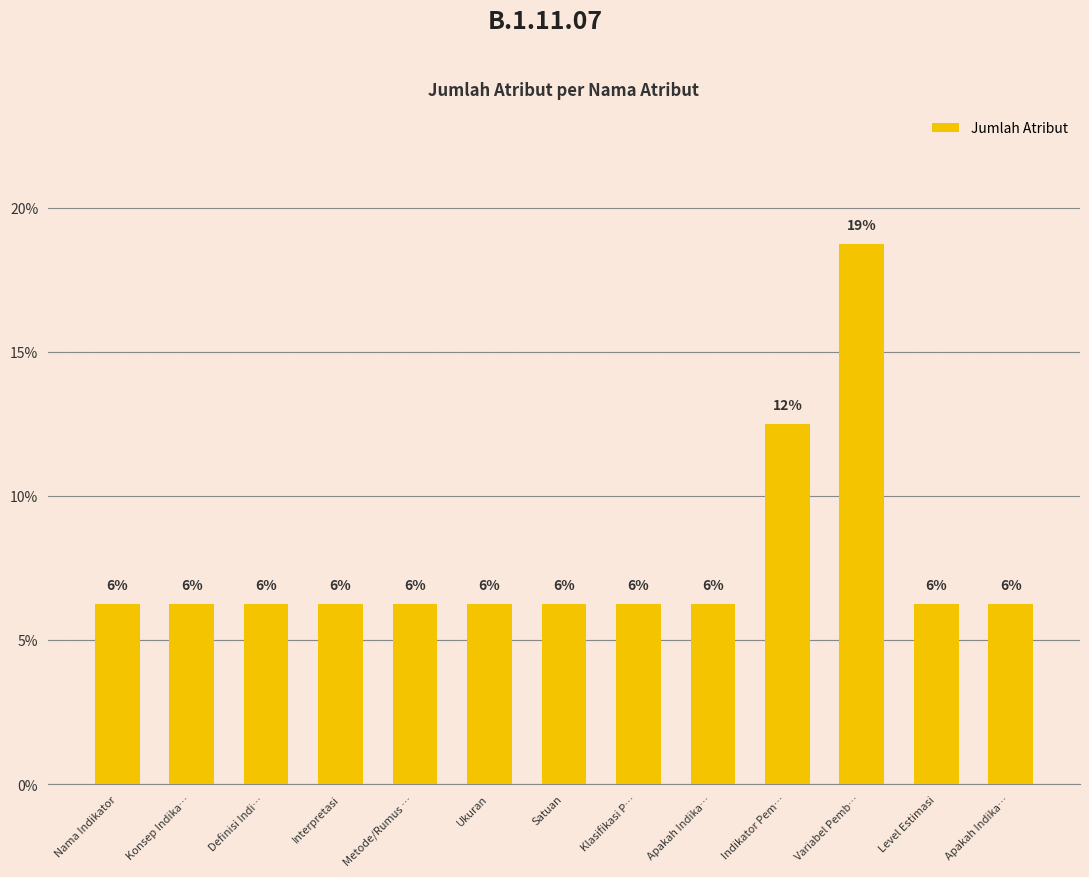

What is the smallest value displayed?

6.2